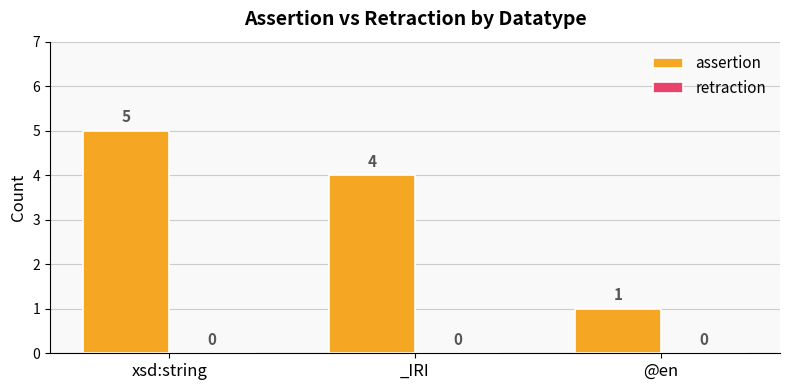

List the labels in order of value, smallest first.

@en, _IRI, xsd:string